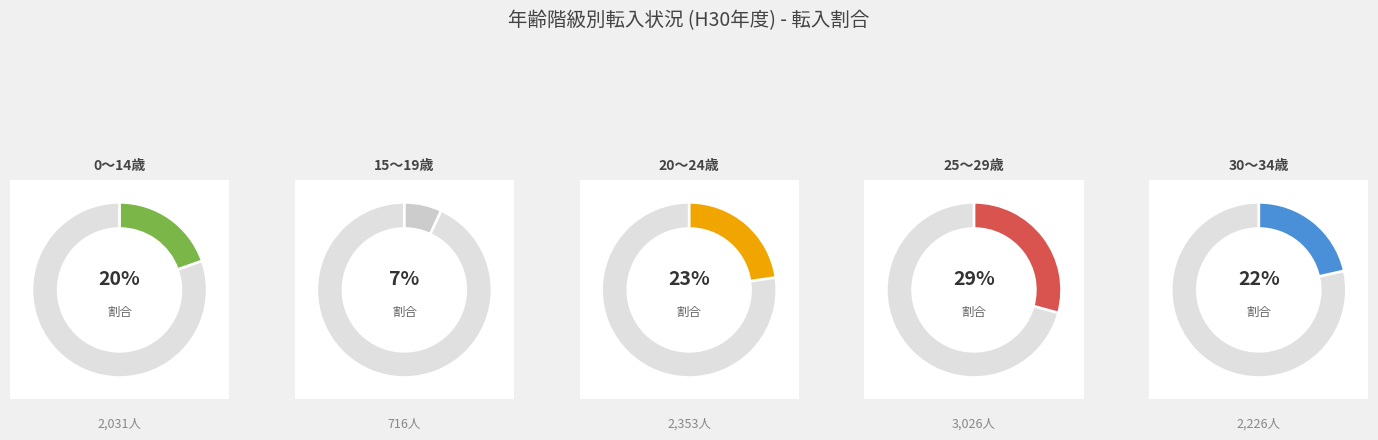

Which series has the largest range (max minus min)?

0～14歳